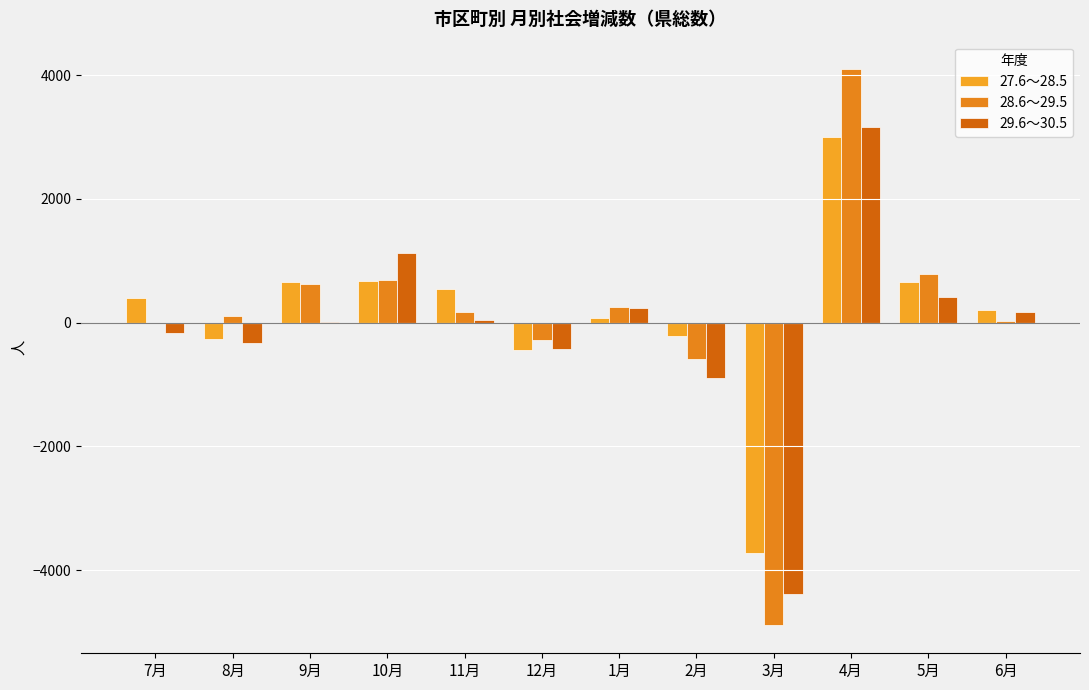

Reading right to left, what are all the values shown in this chart?

27.6～28.5: 208	661	2999	-3727	-218	77	-439	538	667	655	-266	406
28.6～29.5: 33	788	4090	-4892	-587	259	-274	176	693	620	110	-3
29.6～30.5: 171	414	3163	-4378	-887	237	-424	44	1127	5	-321	-162